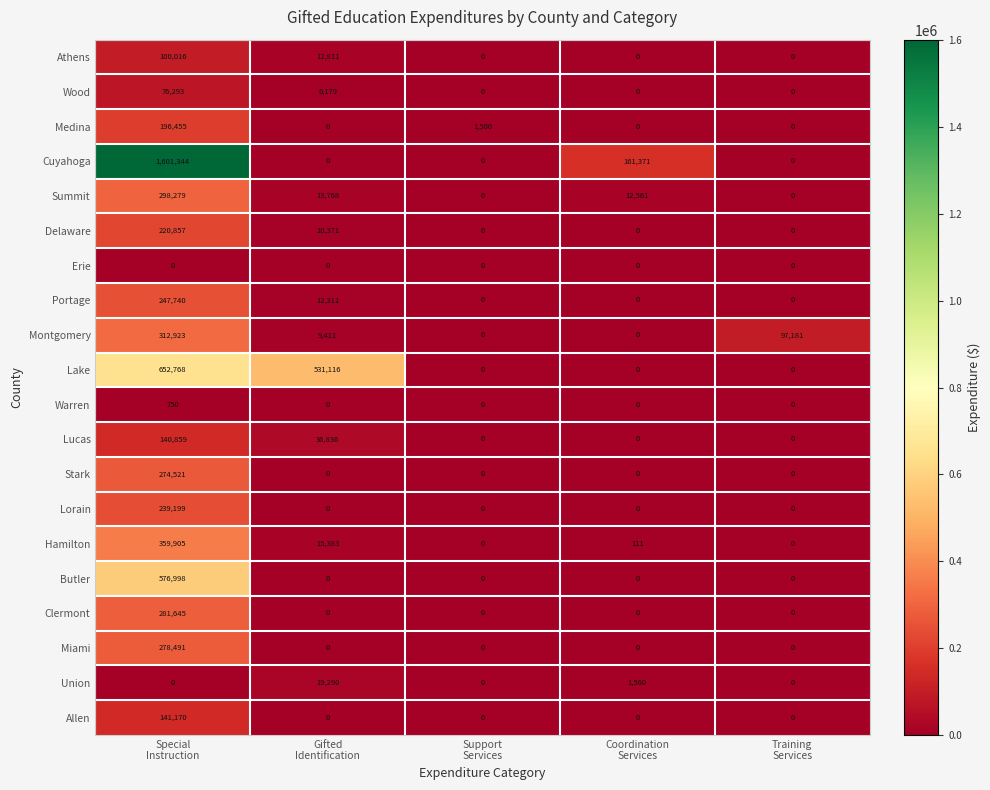

What is the maximum value shown in the chart?

1601344